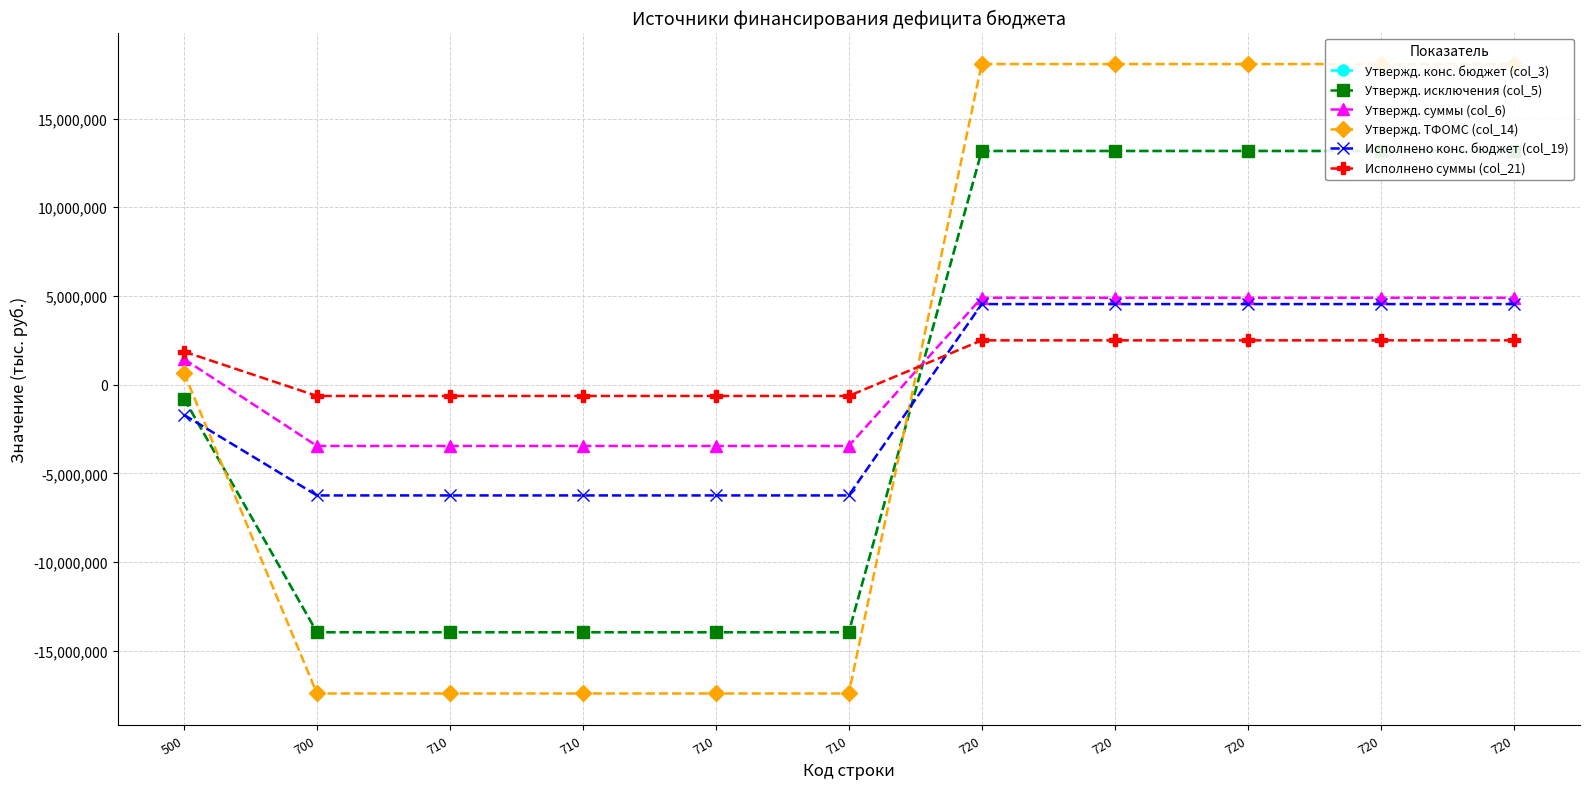

What is the minimum value for Утвержд. исключения (col_5)?

-13952900.0